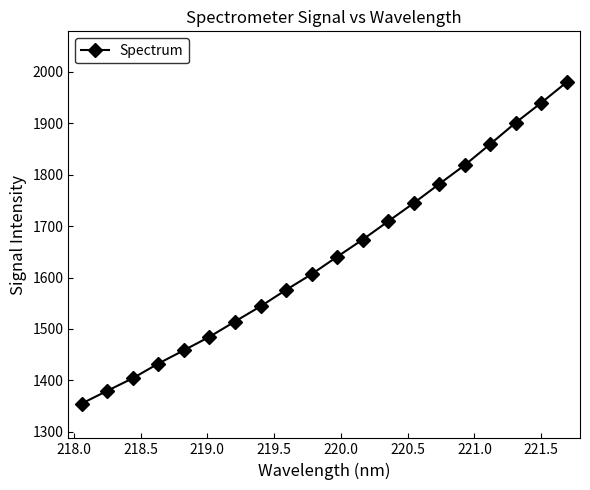

What is the value of the 18th point from the left?

1901.1